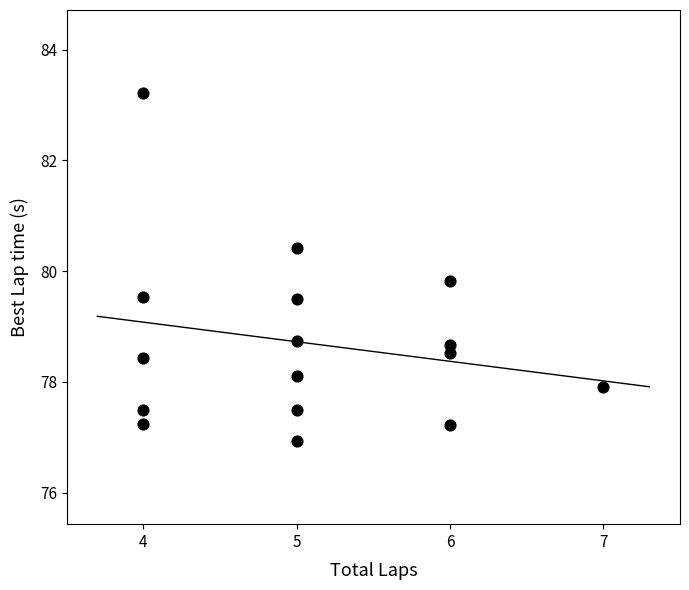

What is the range of Y values (max minus min)?

6.3